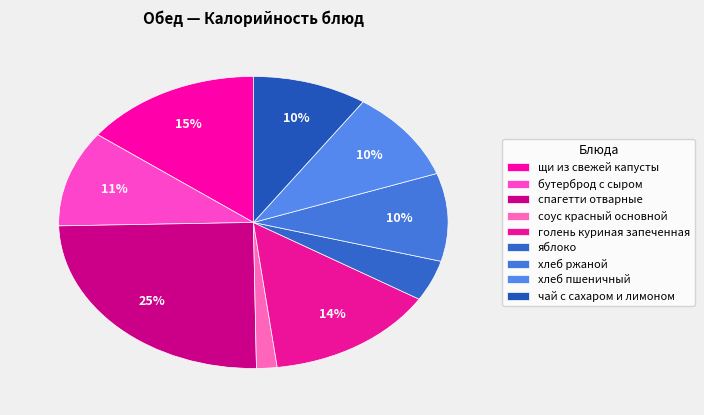

Combined, do хлеб ржаной and бутерброд с сыром account for over 50%?

No